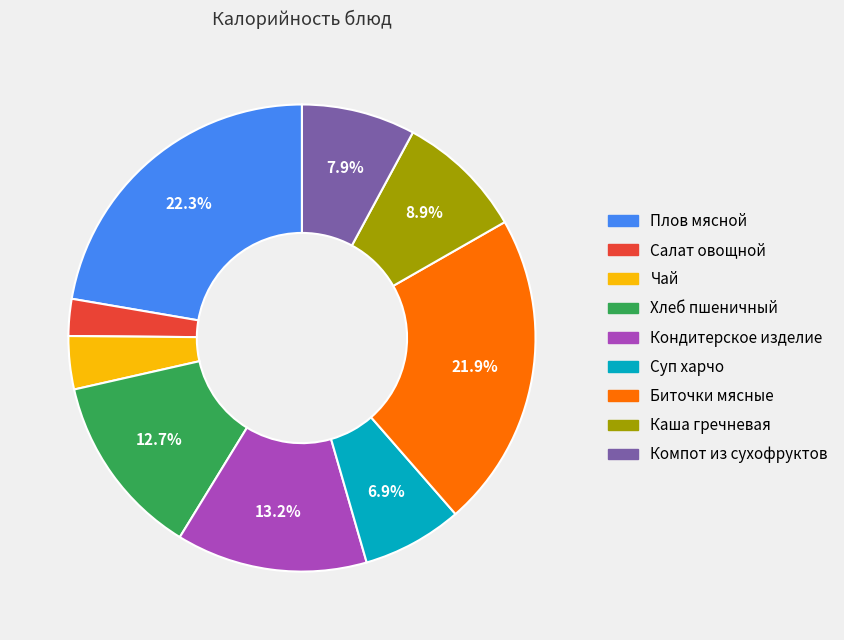

What is the smallest slice in the pie chart?

Салат овощной